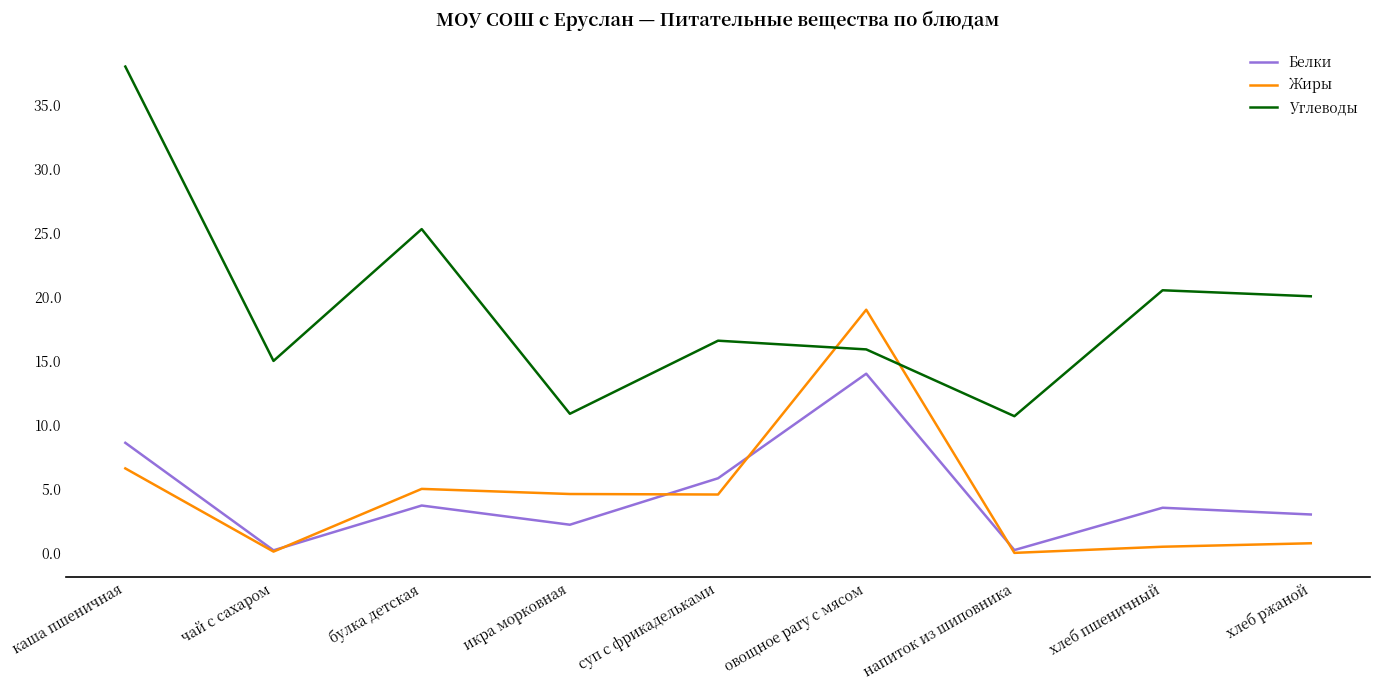

What are all the series names shown in the legend?

Белки, Жиры, Углеводы